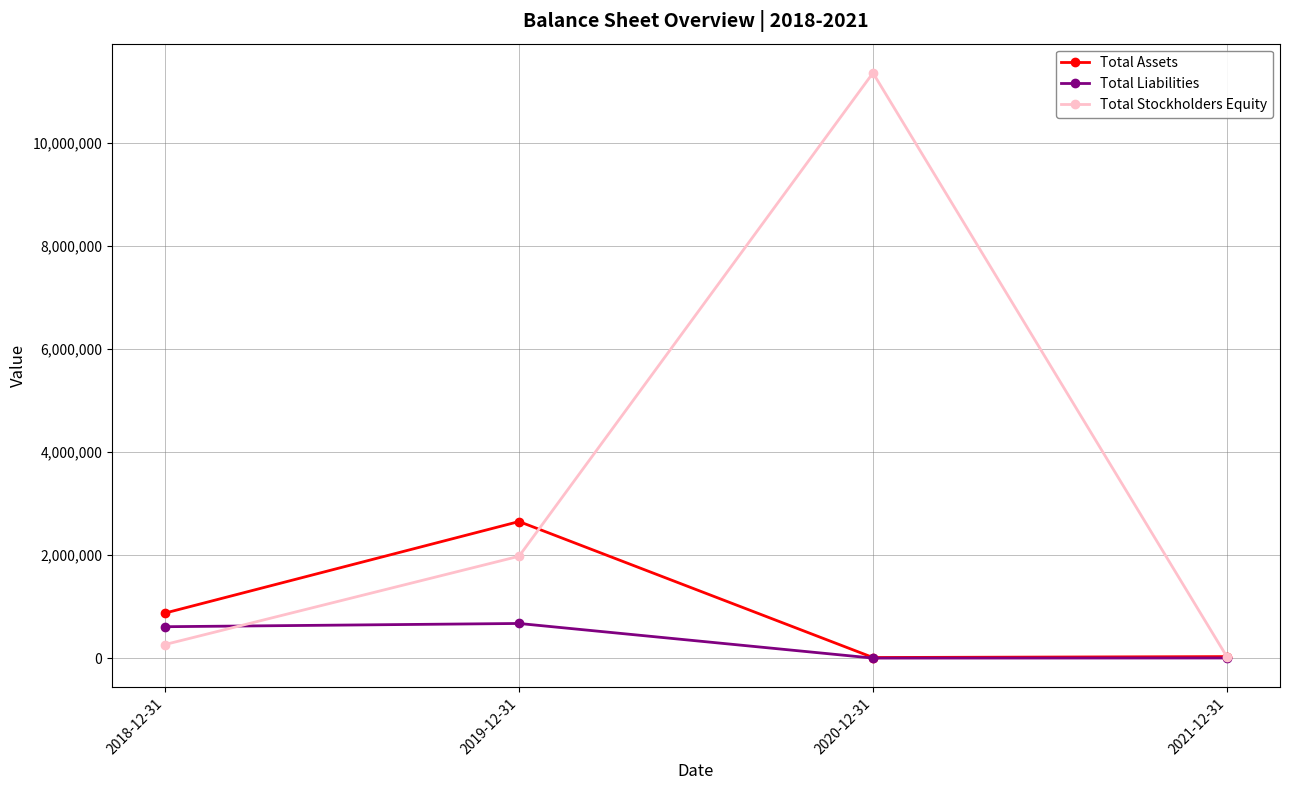

Does the chart display data point markers on the line(s)?

Yes